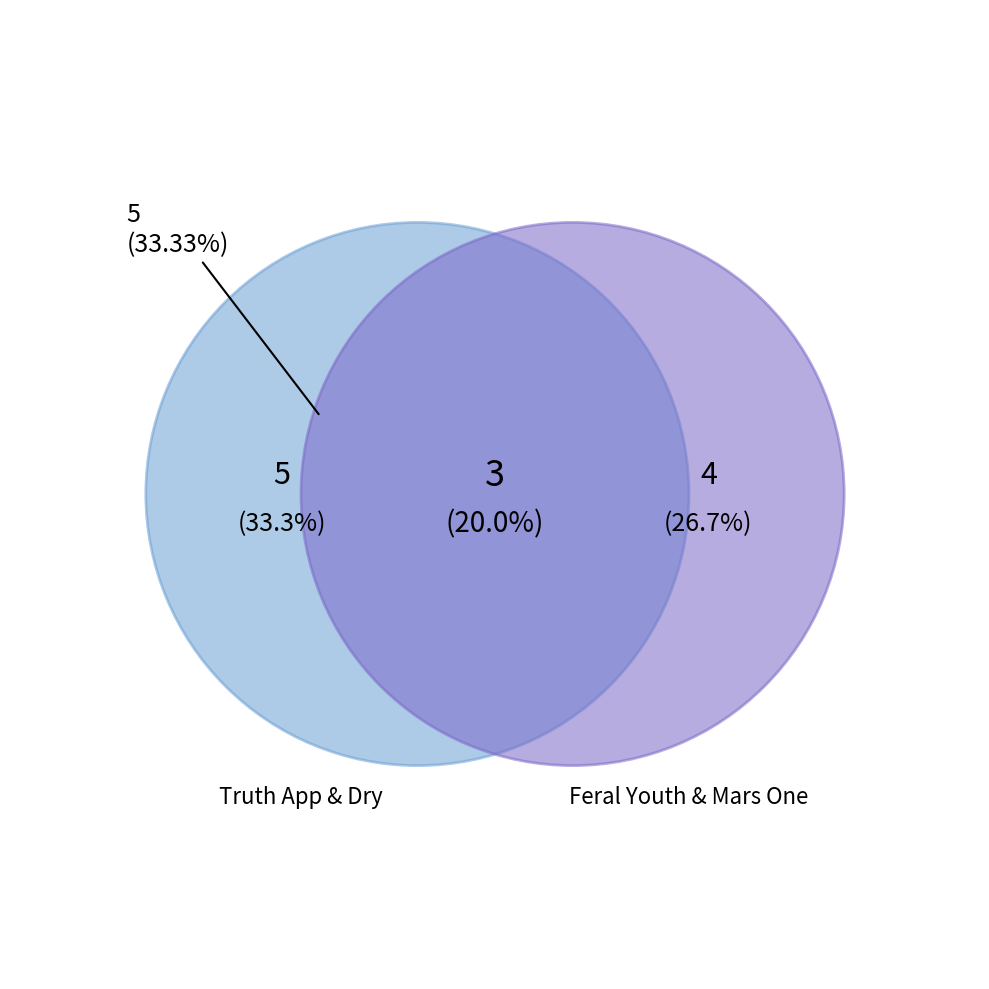

What percentage is the Dry slice, to the nearest percent?

33%